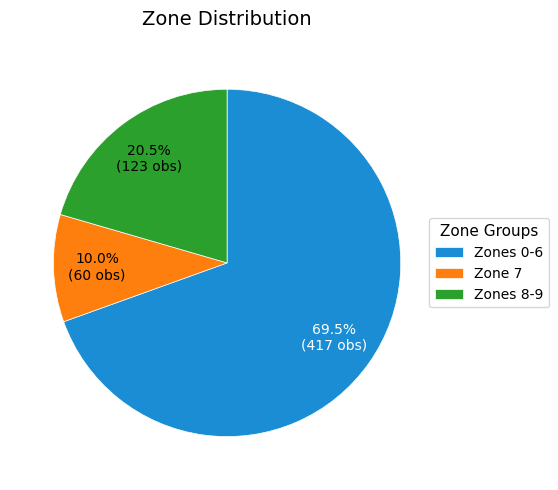

Combined, do Zone 7 and Zones 8-9 account for over 50%?

No